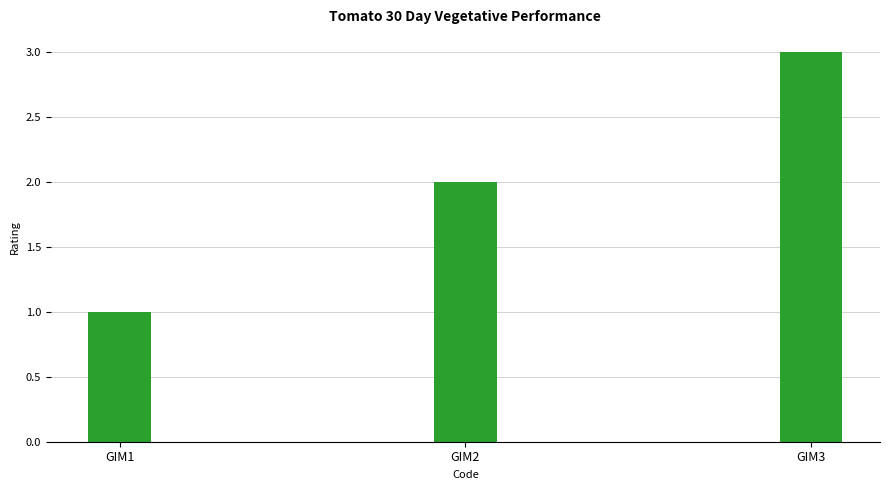

Reading left to right, what are all the values shown in this chart?

GIM1=1	GIM2=2	GIM3=3